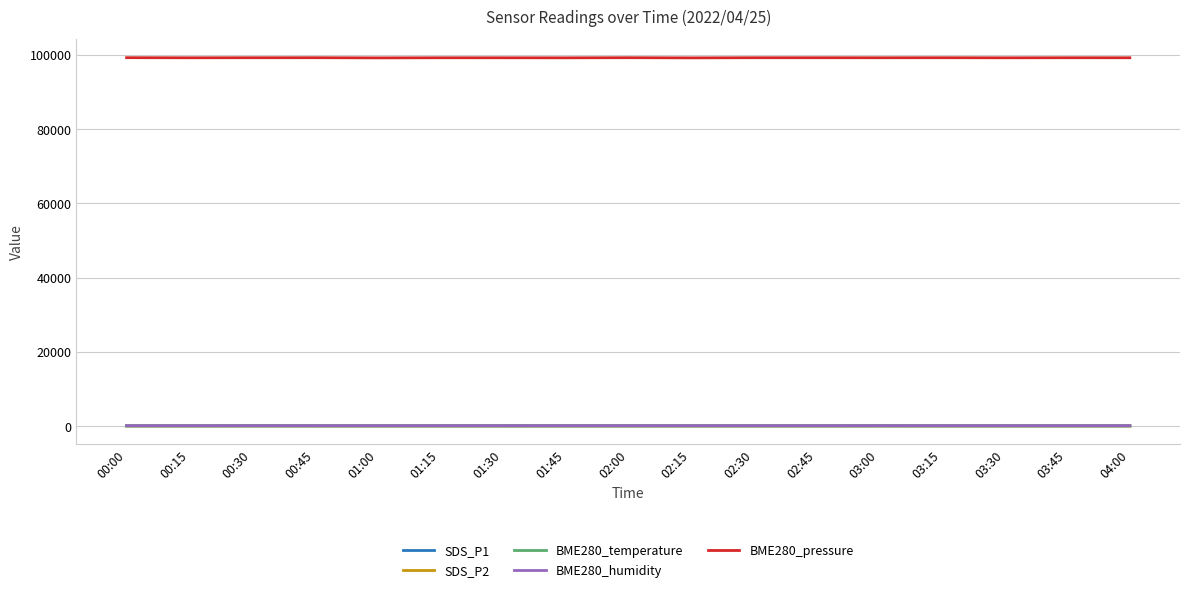

What position from the left is 03:15?

14